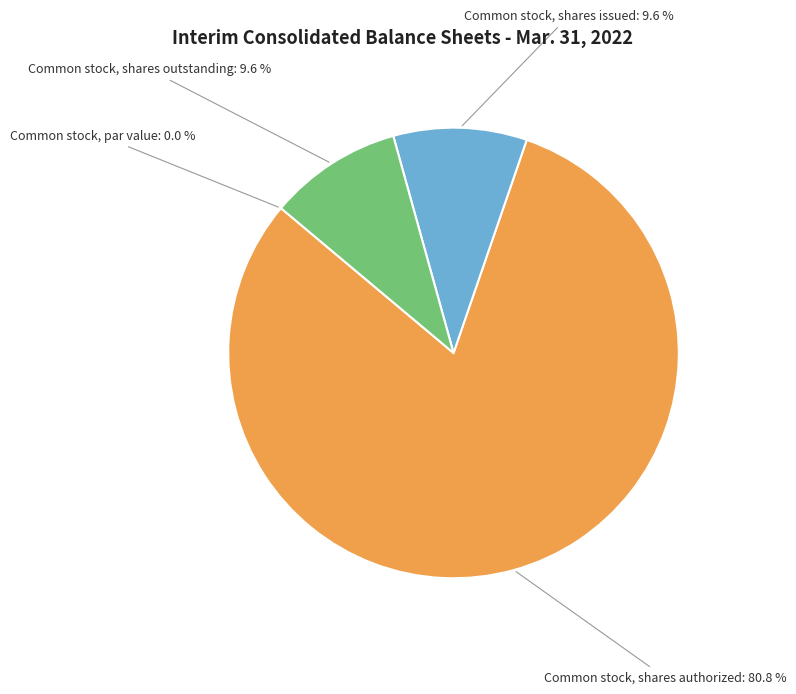

Is there any slice that represents more than half of the pie?

Yes